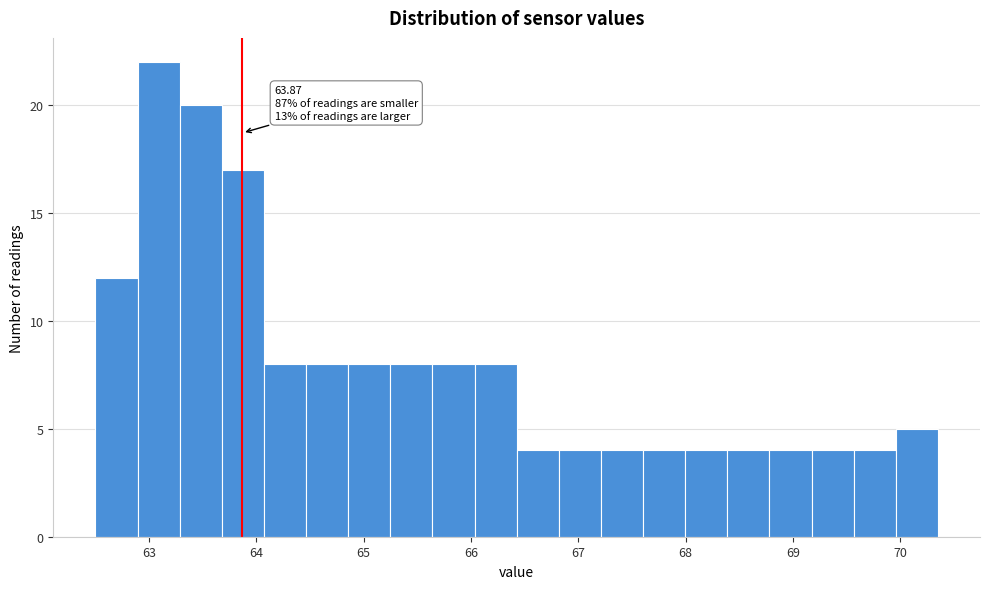

Read against the x-axis, roughly where is the centre of the tallest bar?

63.1